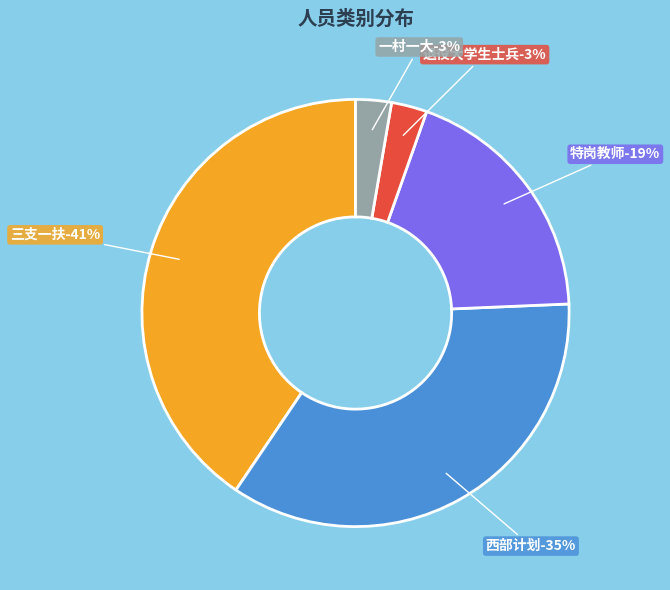

Does 一村一大 represent more than half of the total?

No